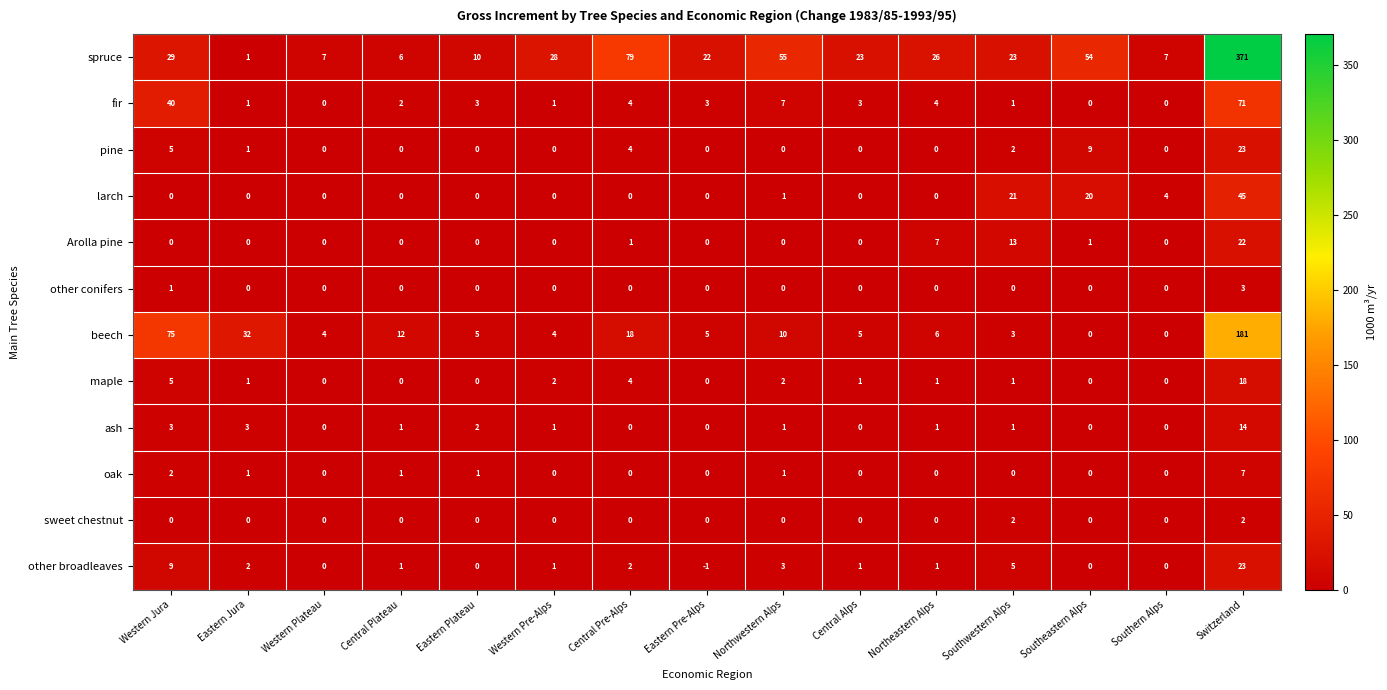

What is the maximum value shown in the chart?

371